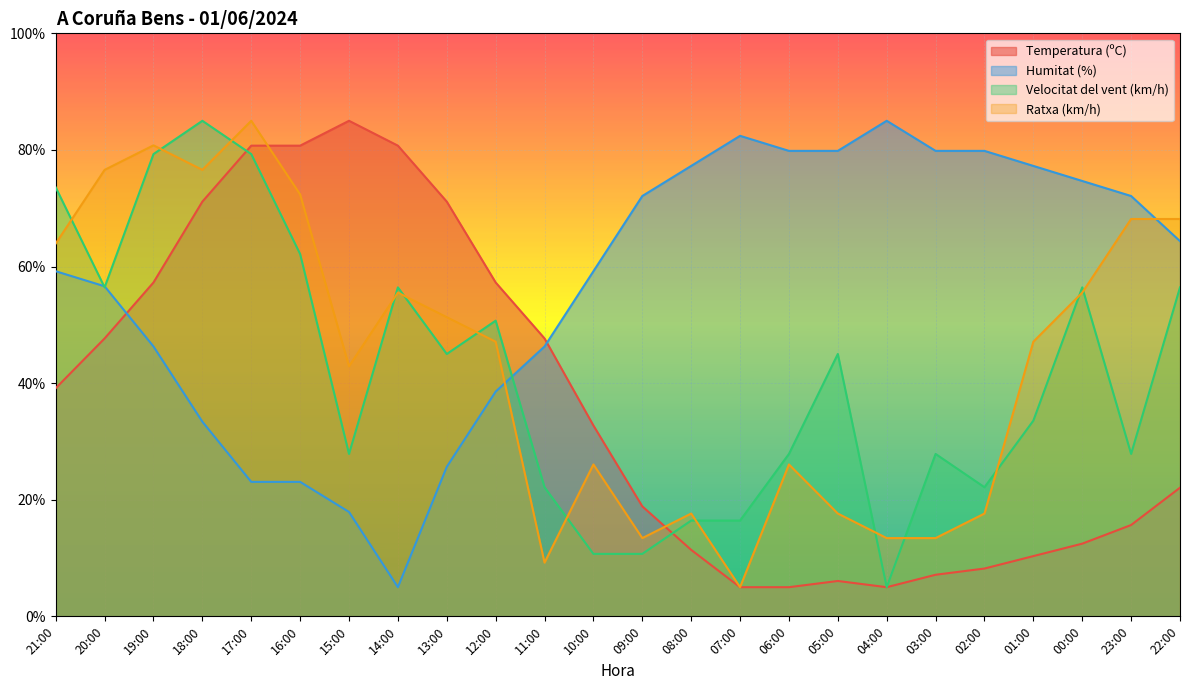

At how many categories does at least one series exceed 9?

24